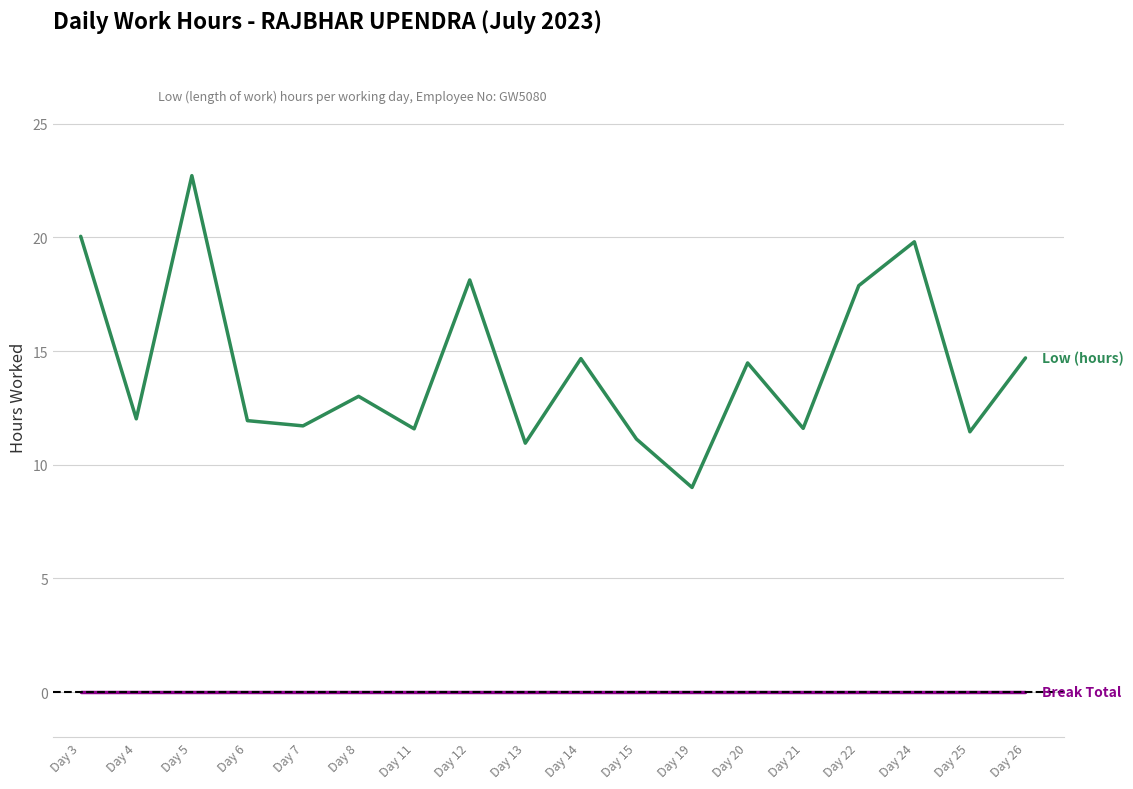

What is the maximum value shown in the chart?

22.7